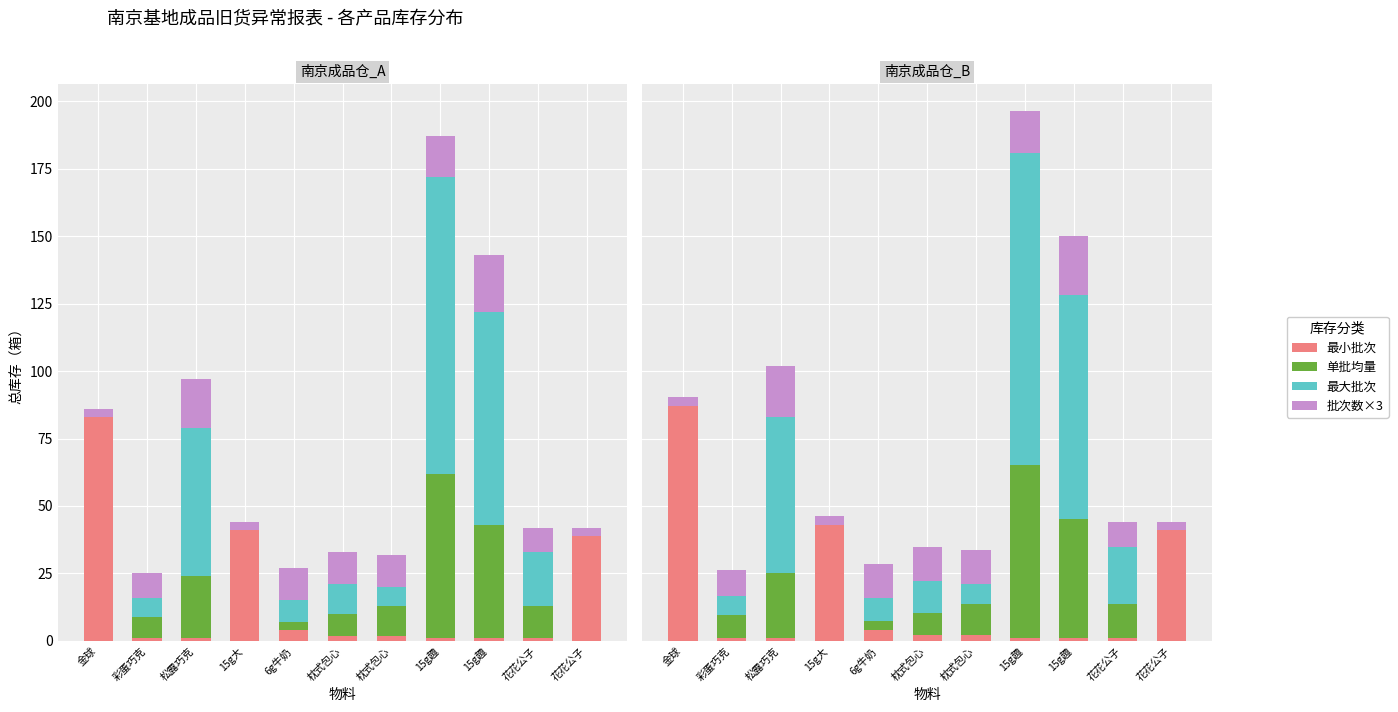

The value of 单批均量 at 15g趣 is 64.0. True or false?

True